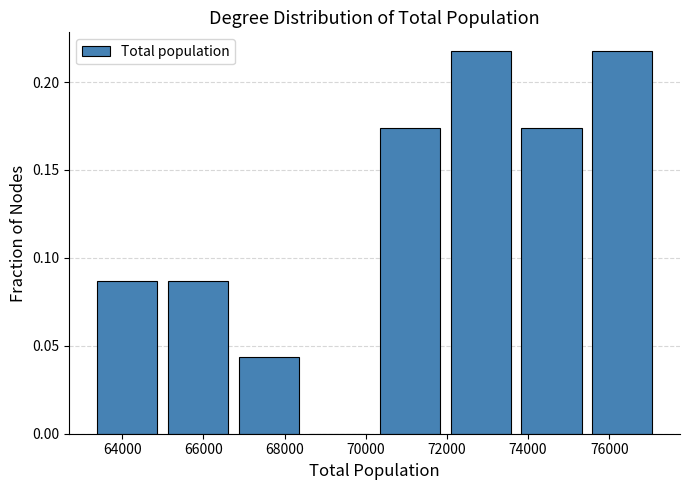

Reading left to right, transcribe this chart: for each bar, give the range it covers on the x-axis and its height. Neither the bar edges nor the heights are printed on the chart, so give them approximately, as read against the axes.

63200 to 65000: 0.085
65000 to 66800: 0.085
66800 to 68400: 0.045
68400 to 70200: 0
70200 to 72000: 0.175
72000 to 73800: 0.215
73800 to 75400: 0.175
75400 to 77200: 0.215